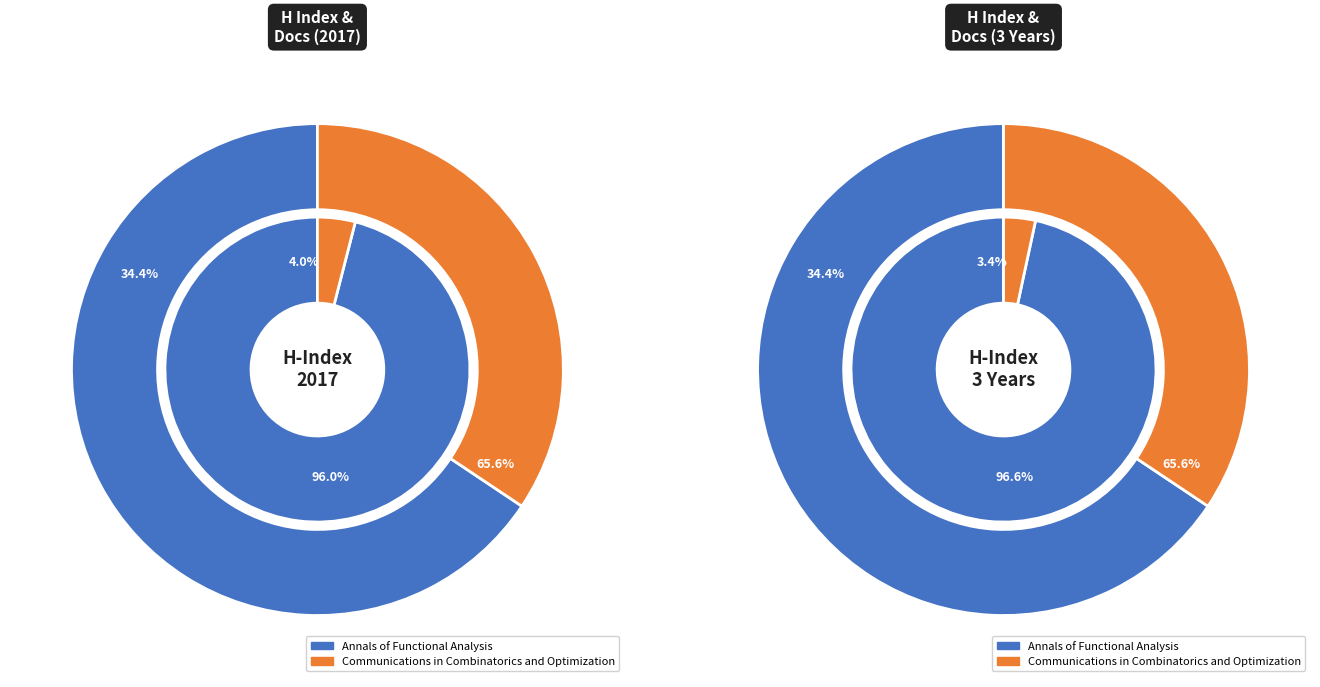

Combined, do Communications in Combinatorics and Optimization and Annals of Functional Analysis account for over 50%?

Yes